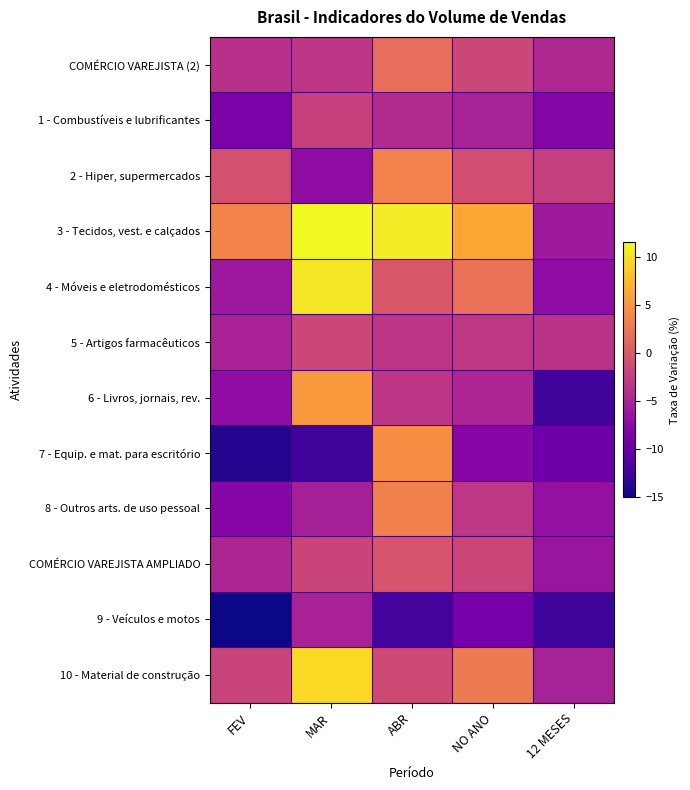

Reading left to right, list all the values displayed in this chart.

COMÉRCIO VAREJISTA (2): FEV=-3.7	MAR=-3.2	ABR=1.9	NO ANO=-1.6	12 MESES=-4.6
1 - Combustíveis e lubrificantes: FEV=-8.5	MAR=-2.2	ABR=-4.2	NO ANO=-5.2	12 MESES=-7.8
2 - Hiper, supermercados: FEV=-0.7	MAR=-7.0	ABR=3.5	NO ANO=-1.0	12 MESES=-2.4
3 - Tecidos, vest. e calçados: FEV=3.6	MAR=11.6	ABR=10.8	NO ANO=6.3	12 MESES=-5.9
4 - Móveis e eletrodomésticos: FEV=-6.0	MAR=10.5	ABR=-0.1	NO ANO=2.2	12 MESES=-7.1
5 - Artigos farmacêuticos: FEV=-5.1	MAR=-1.7	ABR=-3.2	NO ANO=-3.0	12 MESES=-3.5
6 - Livros, jornais, rev.: FEV=-7.0	MAR=5.3	ABR=-3.2	NO ANO=-4.8	12 MESES=-12.2
7 - Equip. e mat. para escritório: FEV=-14.0	MAR=-12.3	ABR=4.5	NO ANO=-7.7	12 MESES=-9.4
8 - Outros arts. de uso pessoal: FEV=-7.7	MAR=-5.3	ABR=3.4	NO ANO=-3.1	12 MESES=-6.7
COMÉRCIO VAREJISTA AMPLIADO: FEV=-4.8	MAR=-1.9	ABR=-0.4	NO ANO=-1.8	12 MESES=-6.3
9 - Veículos e motos: FEV=-15.0	MAR=-5.1	ABR=-12.0	NO ANO=-8.8	12 MESES=-12.6
10 - Material de construção: FEV=-2.0	MAR=9.6	ABR=-1.3	NO ANO=2.9	12 MESES=-5.2